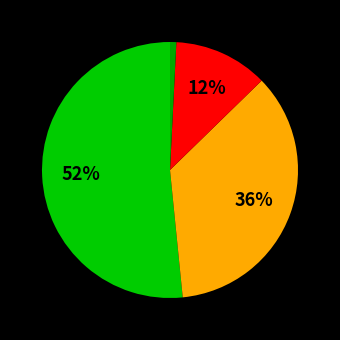

Count the number of slices in the pie.

4